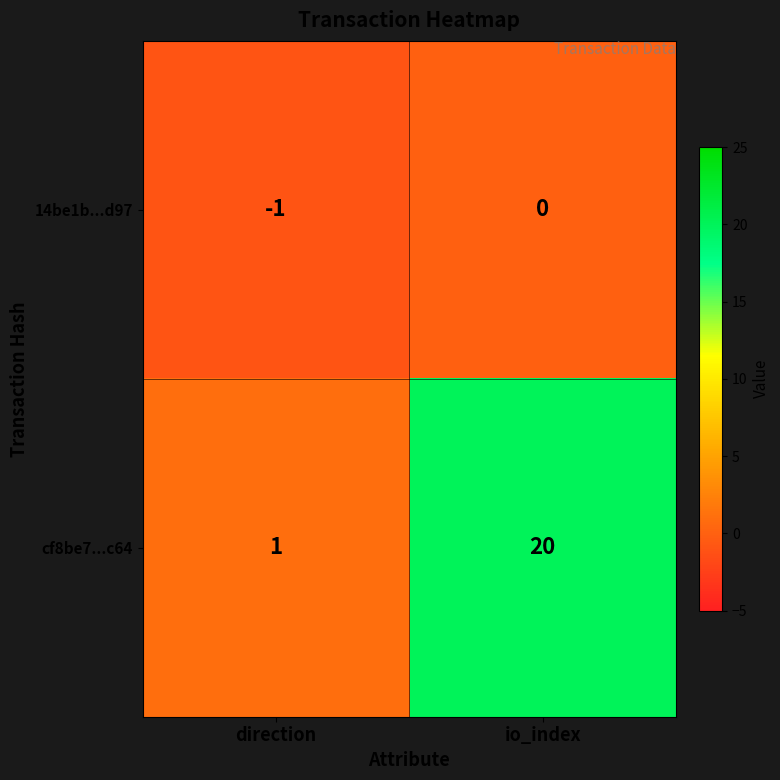

At how many categories does at least one series exceed 12?

1